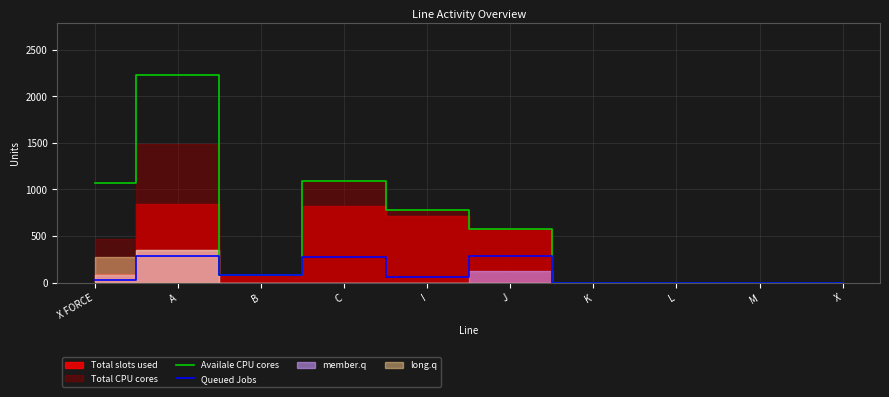

What position from the left is X FORCE?

1